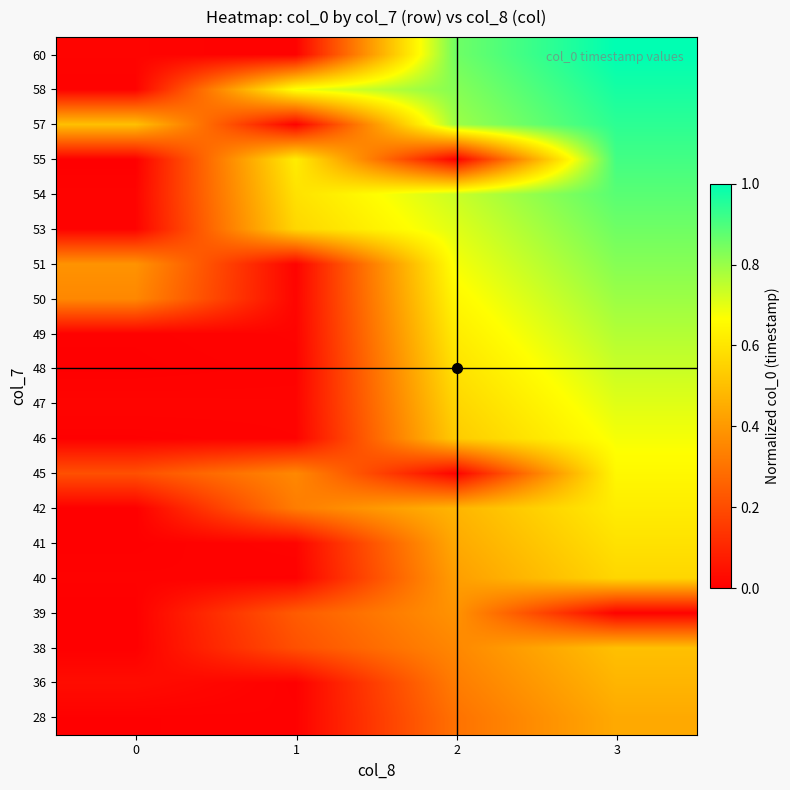

Which label corresponds to the largest value in the chart?

3